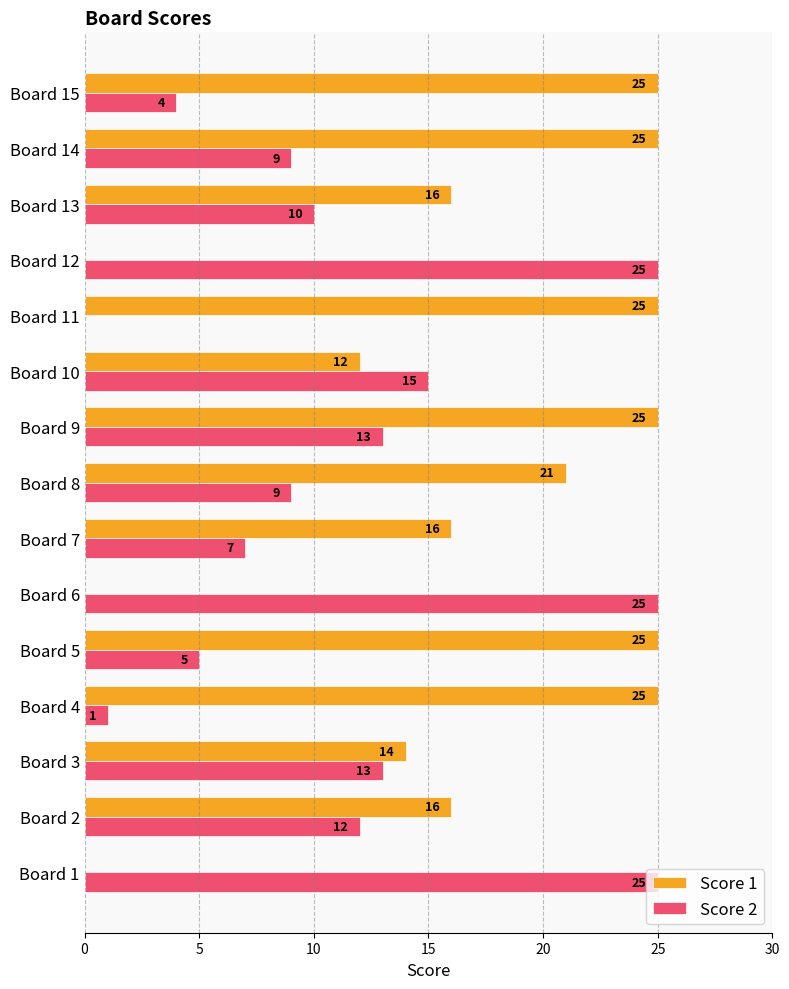

What are all the series names shown in the legend?

Score 1, Score 2